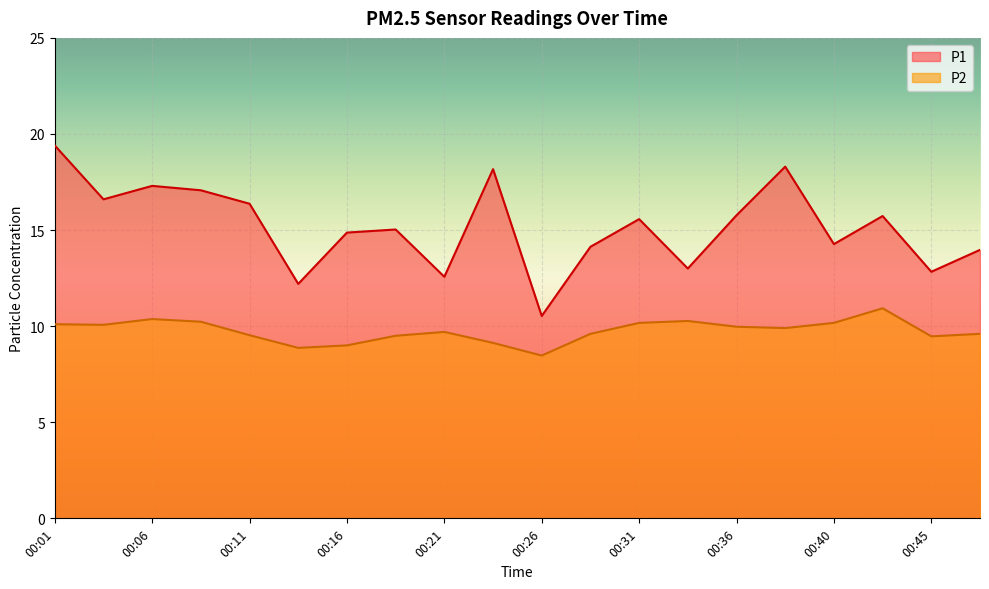

How many lines are shown in the chart?

2